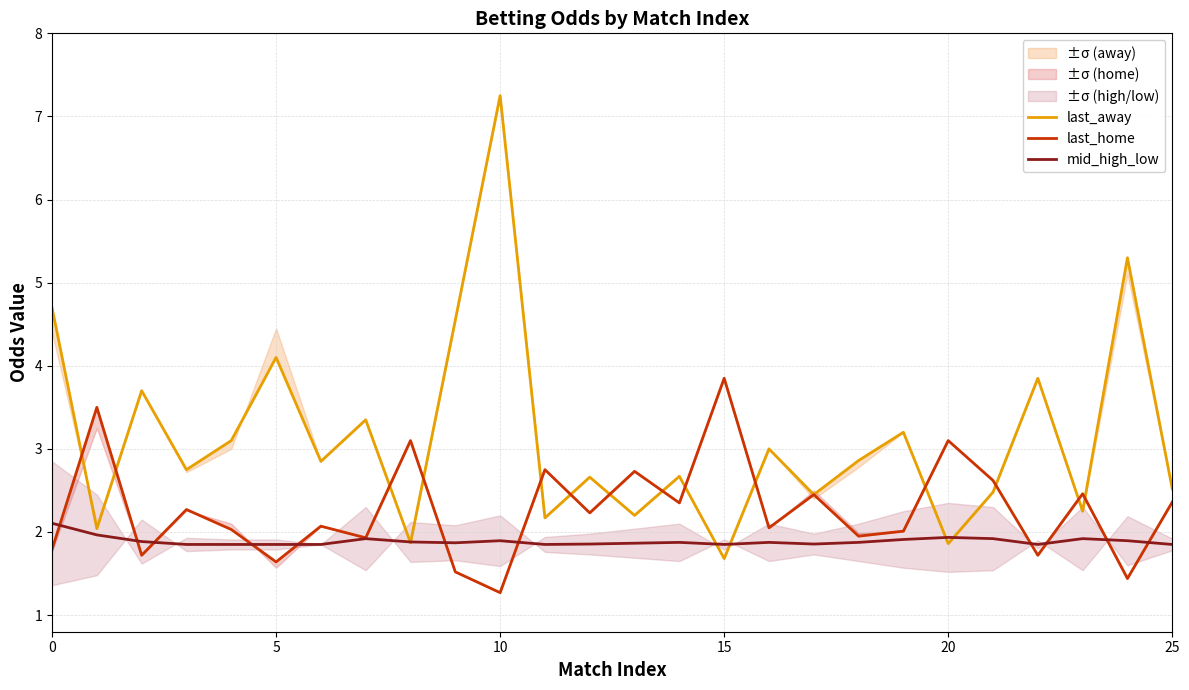

Which series has the largest total across all categories?

last_away